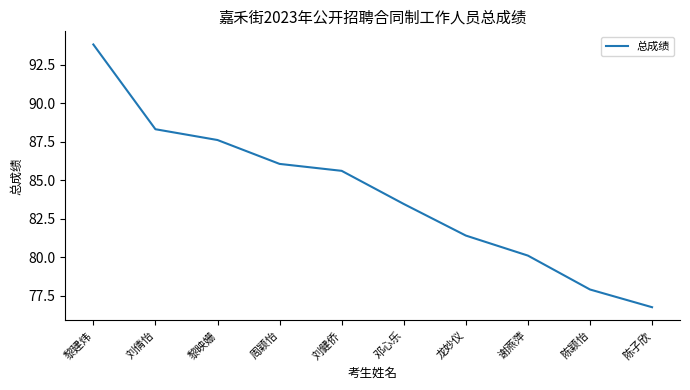

What is the maximum value shown in the chart?

93.8